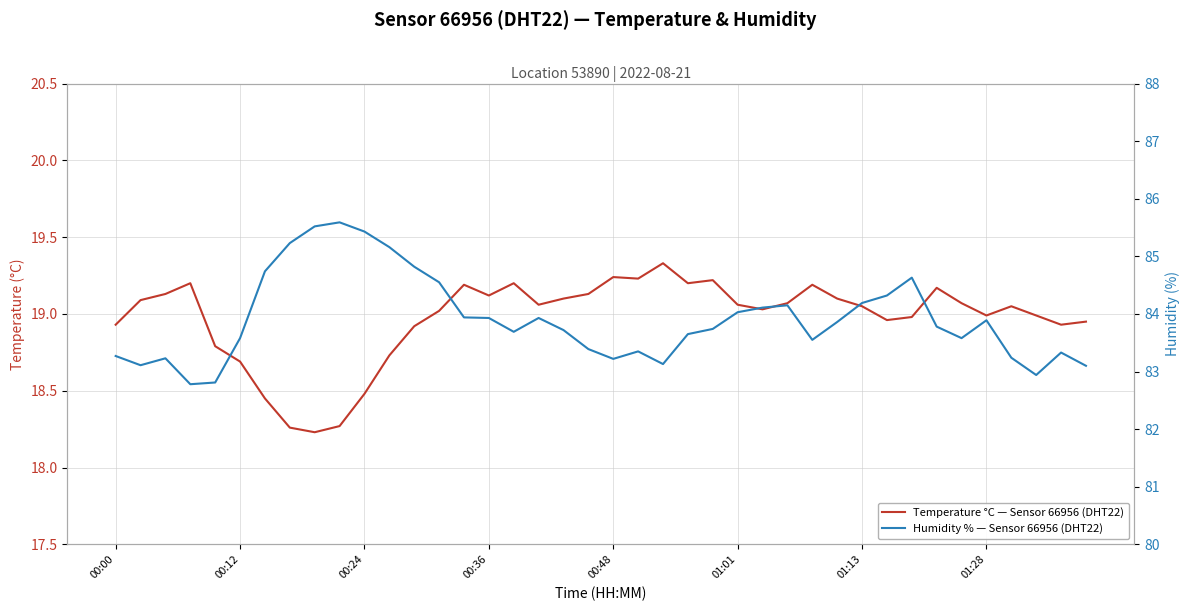

What is the total value across all series at 22?

102.5